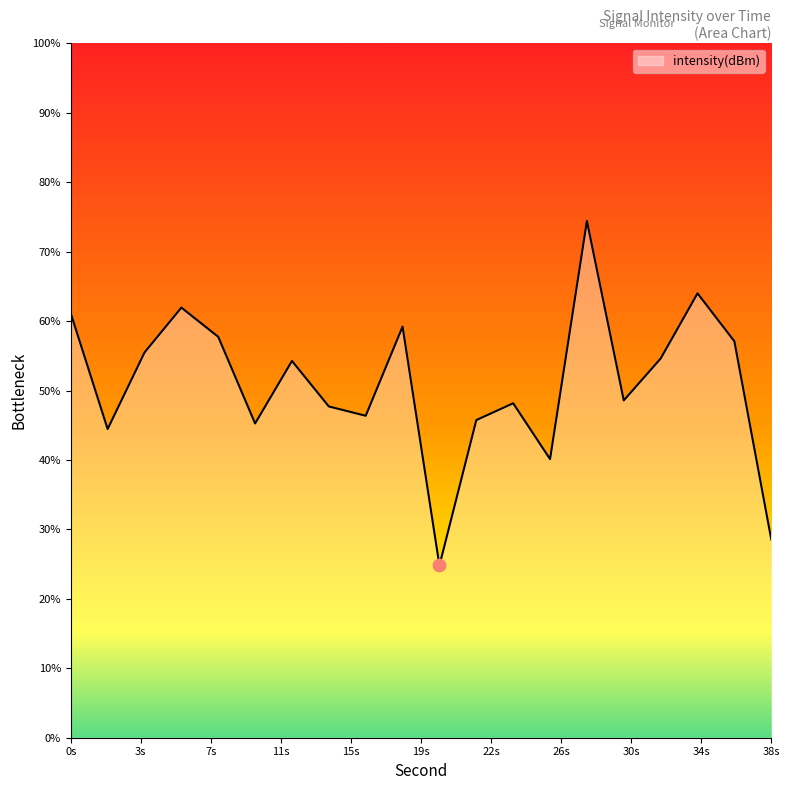

Between 4 and 14, which is larger?

4